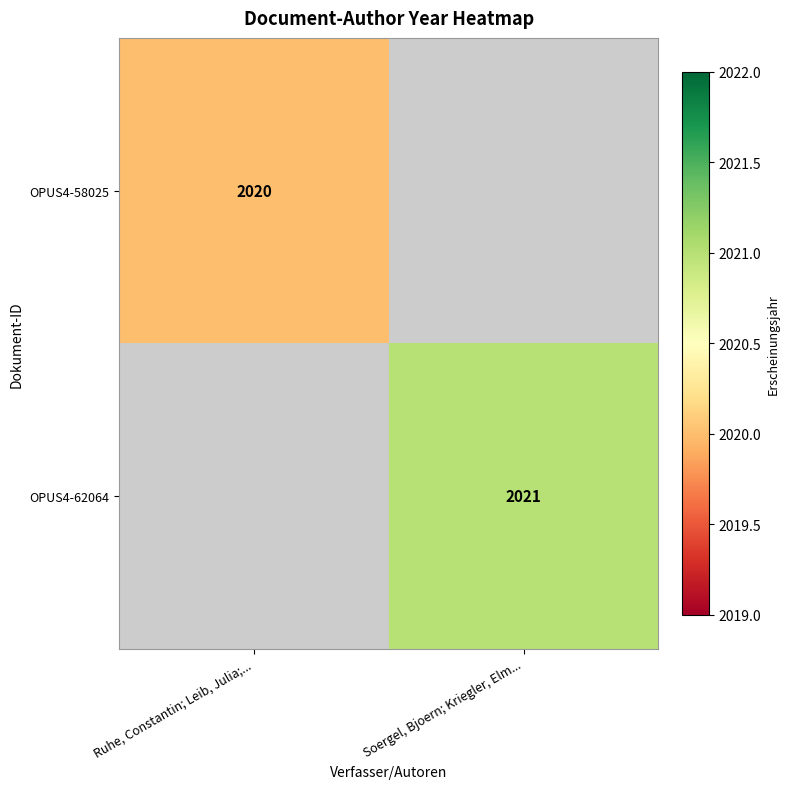

True or false: OPUS4-58025 has a value of 3013 at Ruhe, Constantin; Leib, Julia;....

False